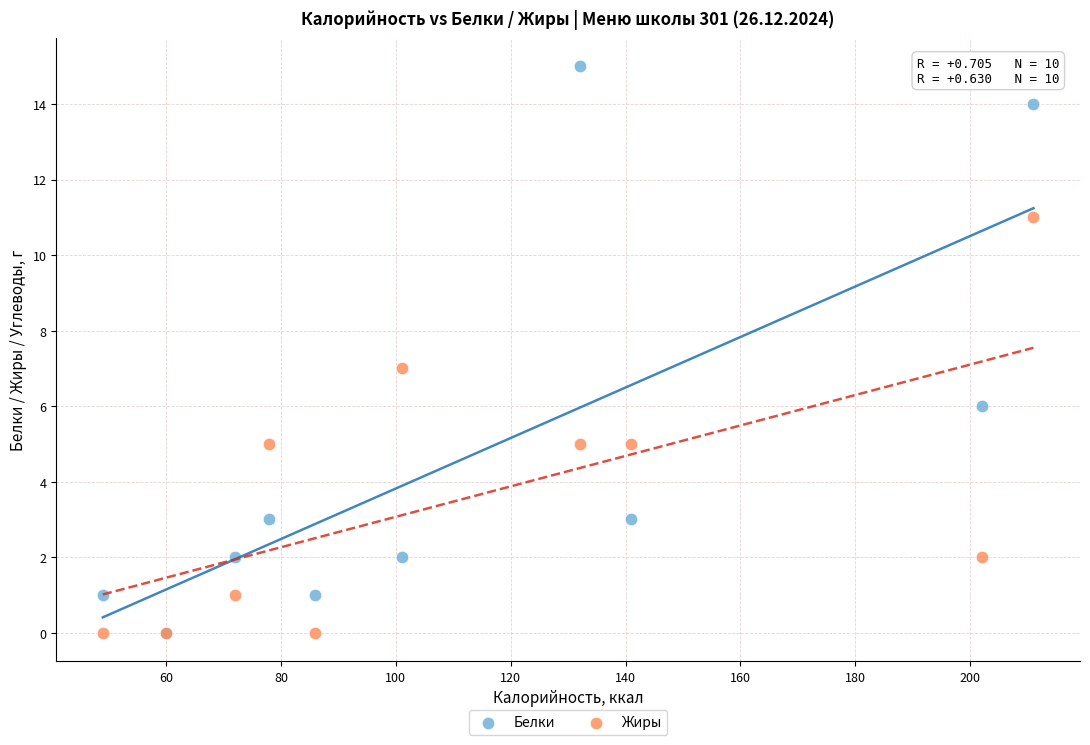

Which series has the widest spread of Y values?

Белки